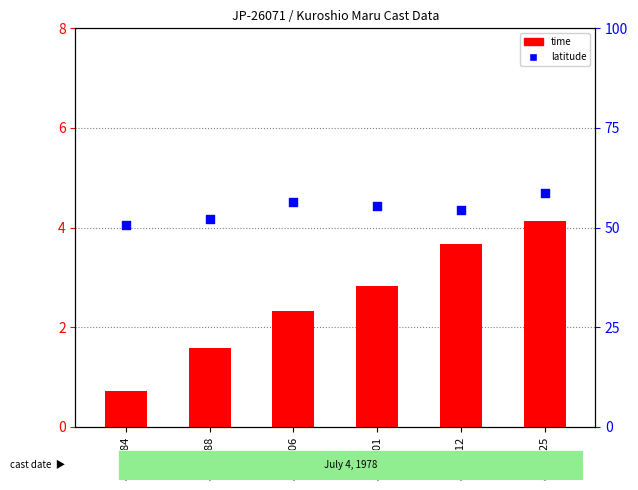

At which category is the sum across all series the highest?

8920525